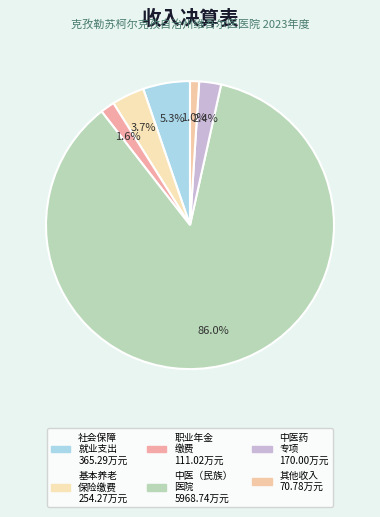

How many slices are in this pie chart?

6